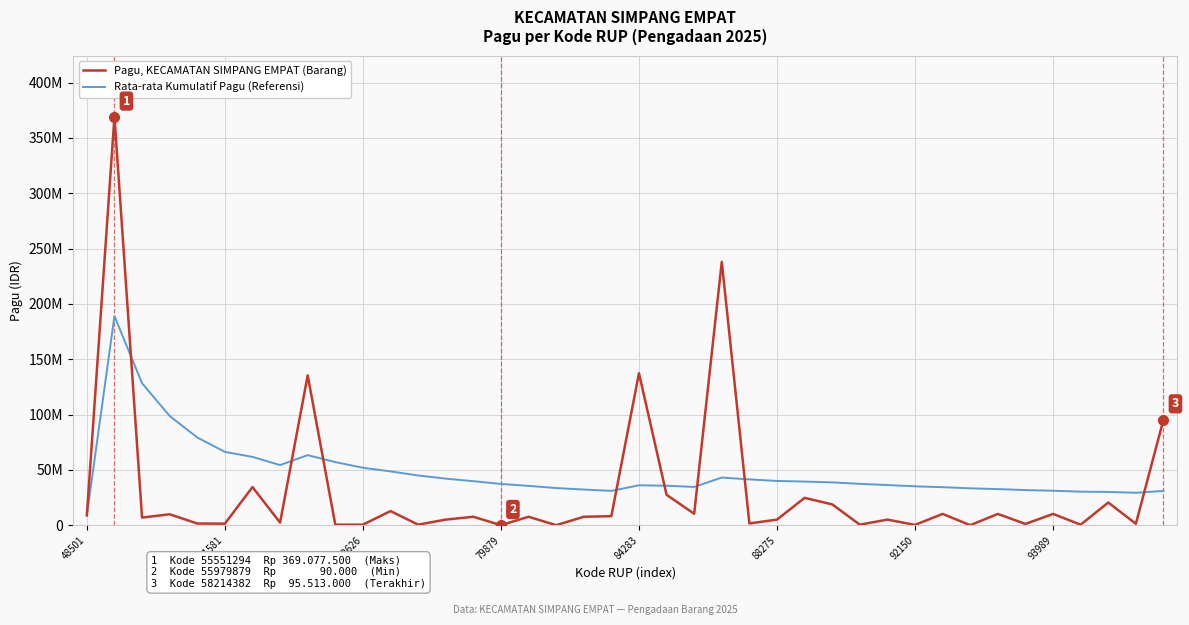

What are all the series names shown in the legend?

Pagu, KECAMATAN SIMPANG EMPAT (Barang), Rata-rata Kumulatif Pagu (Referensi)